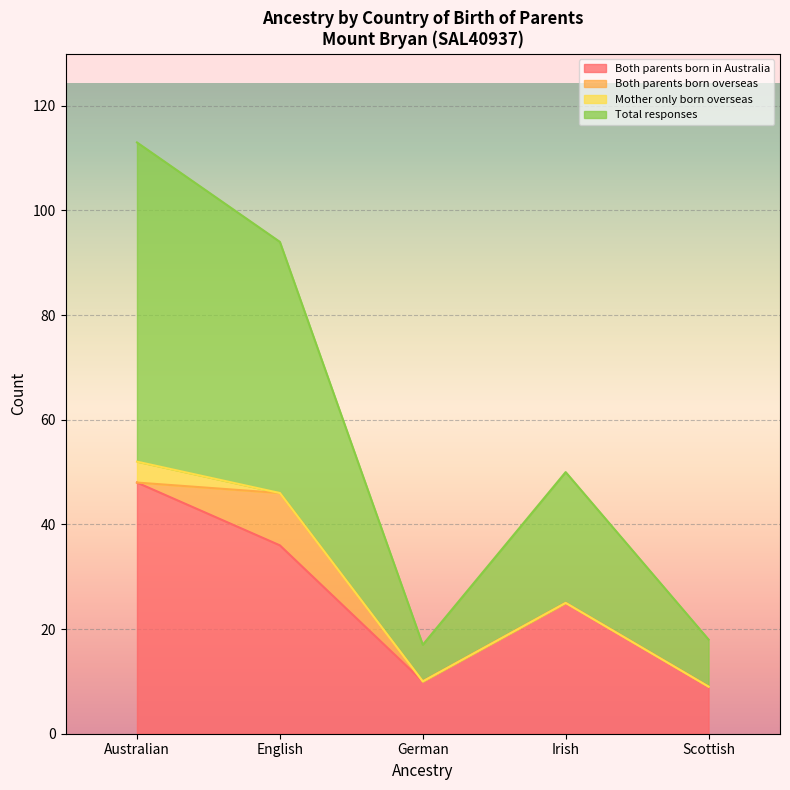

Is it true that Both parents born in Australia equals 9 at Scottish?

True